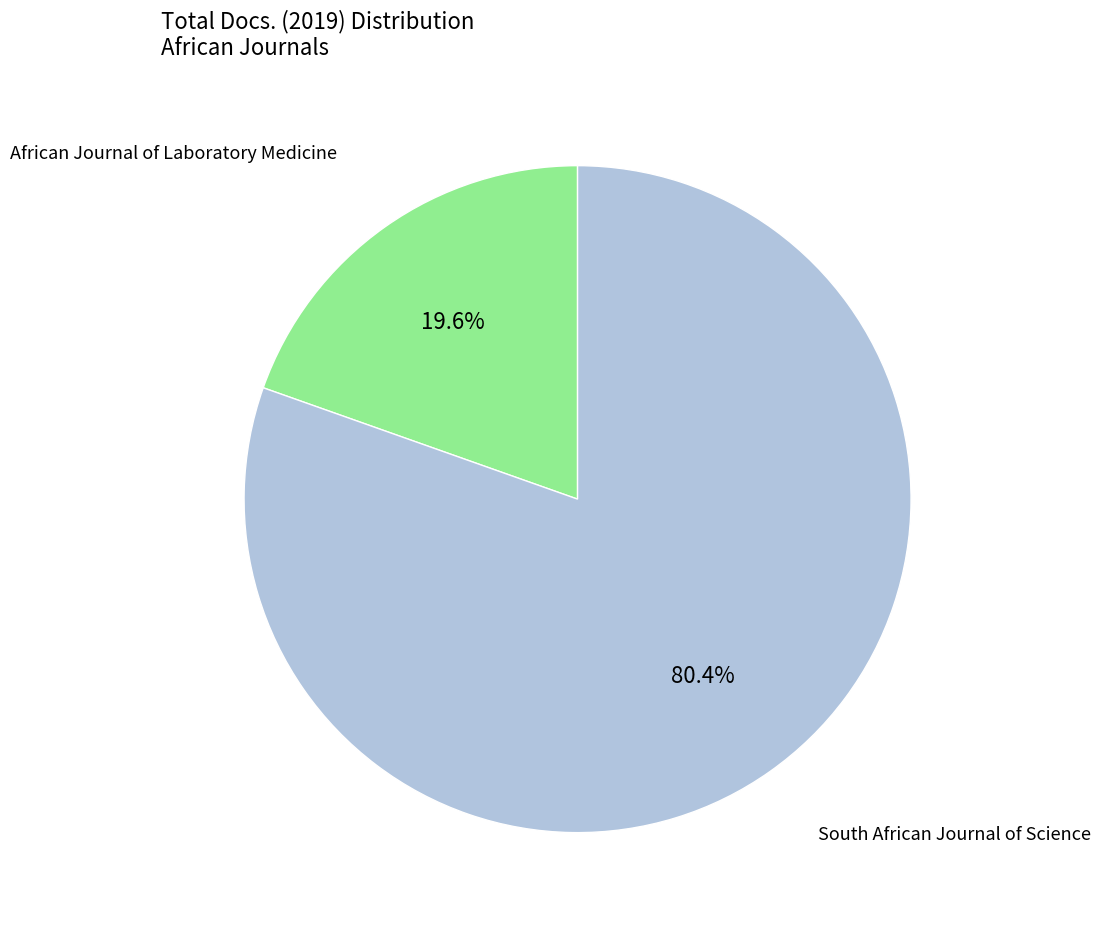

To the nearest percent, what is the average slice percentage?

50%